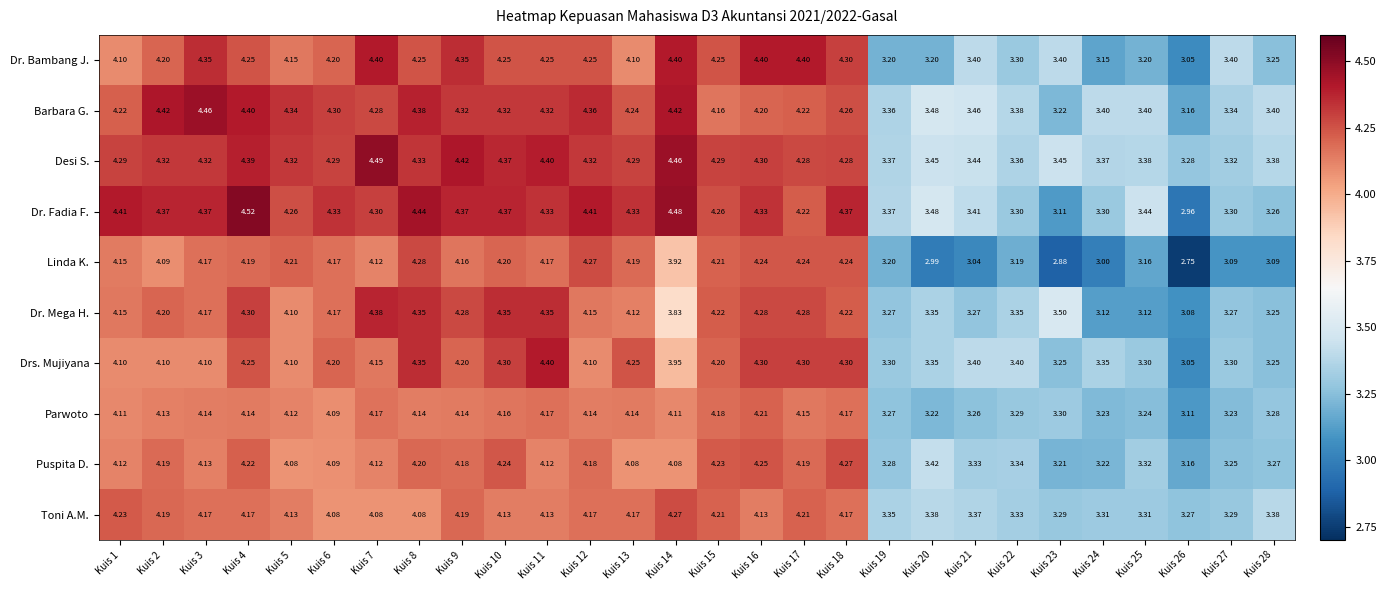

Between Kuis 13 and Kuis 22, which series saw the biggest shift?

Dr. Fadia F.